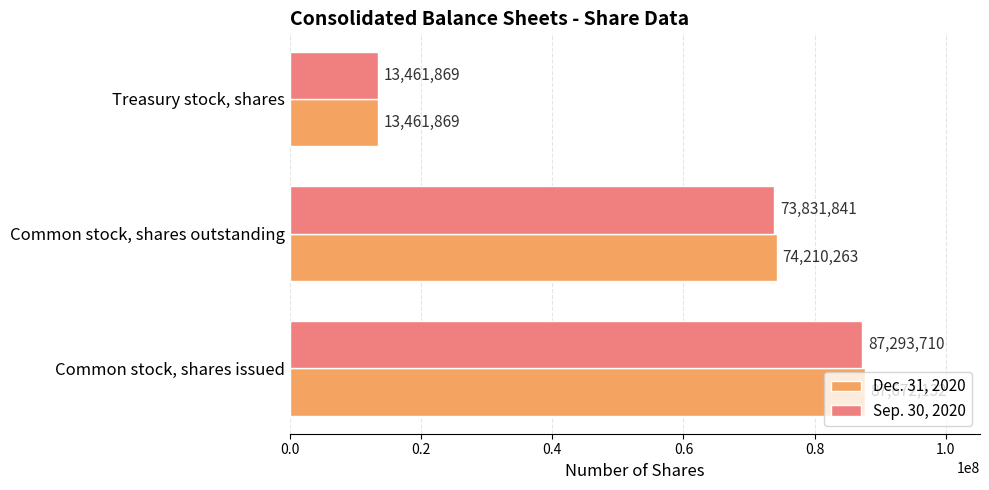

What is the maximum value for Dec. 31, 2020?

87672132